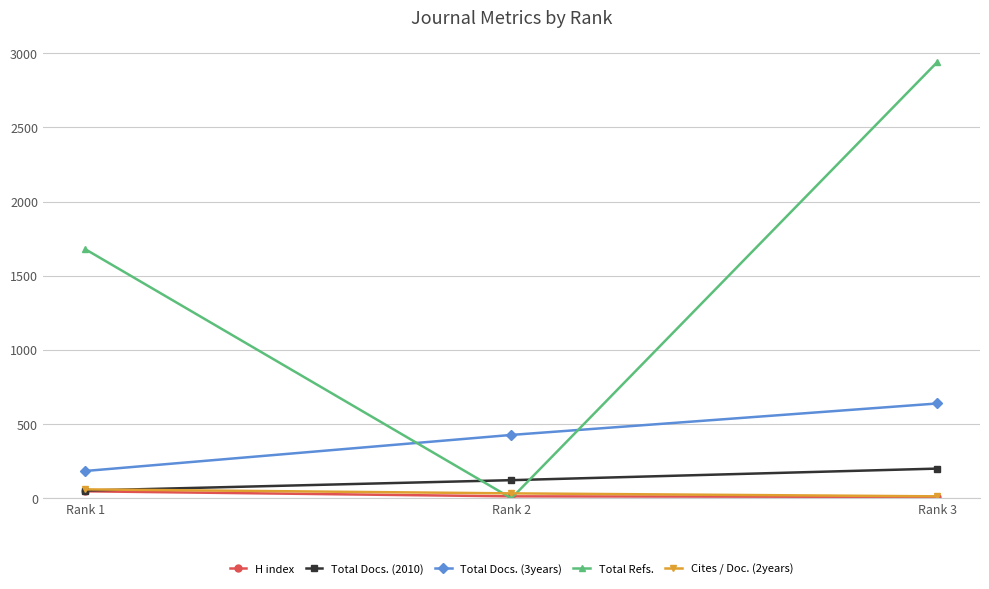

What is the difference between the maximum and minimum values in the Total Docs. (3years) series?

455